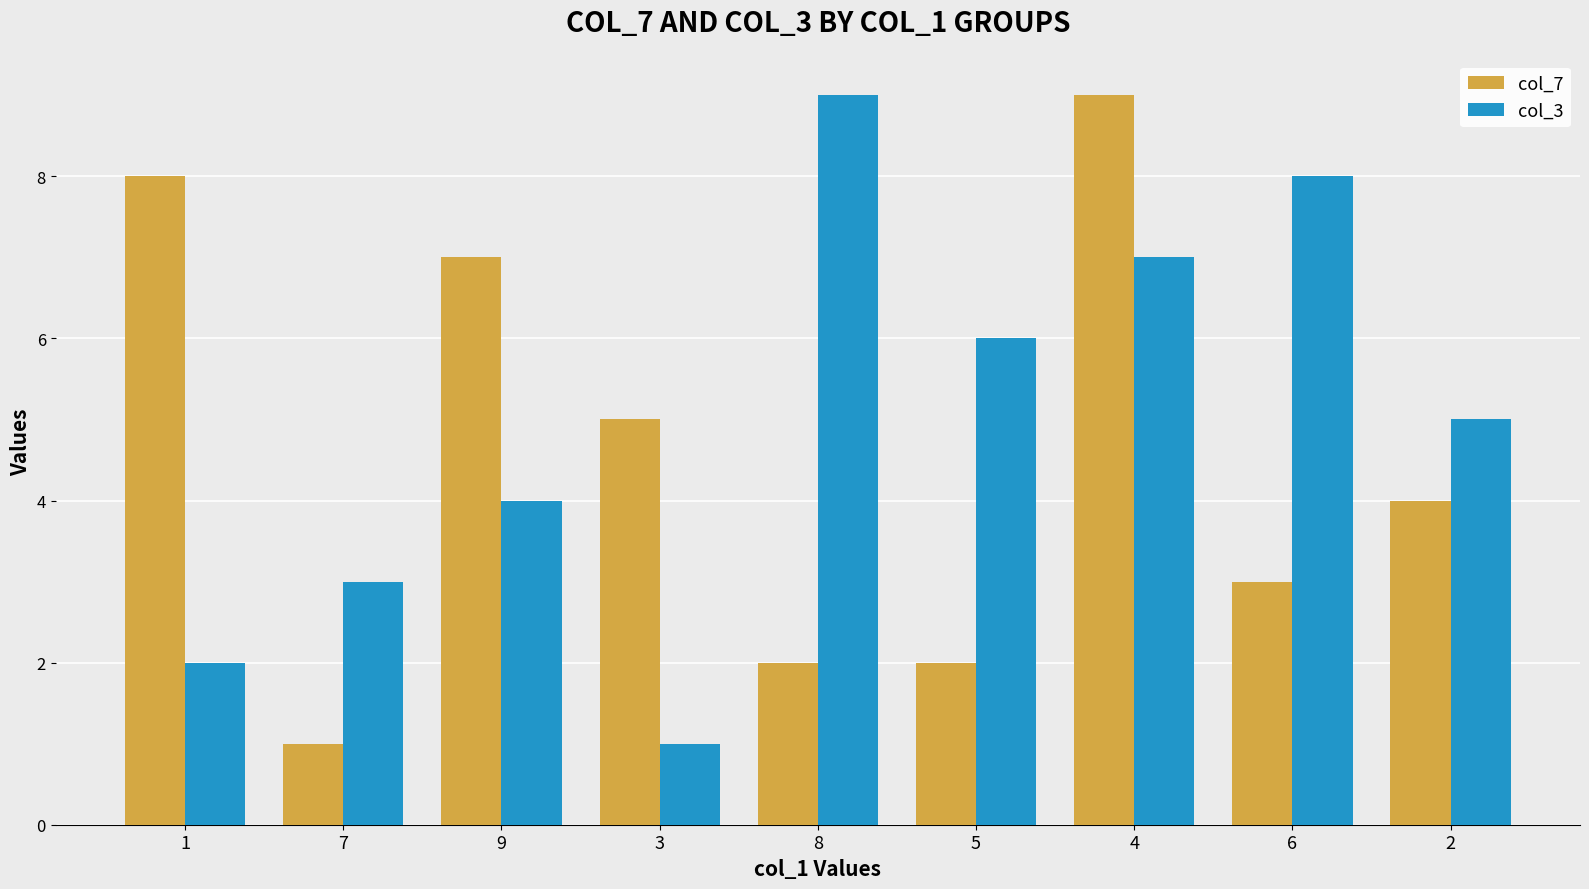

List the series in order of their overall mean, highest first.

col_3, col_7